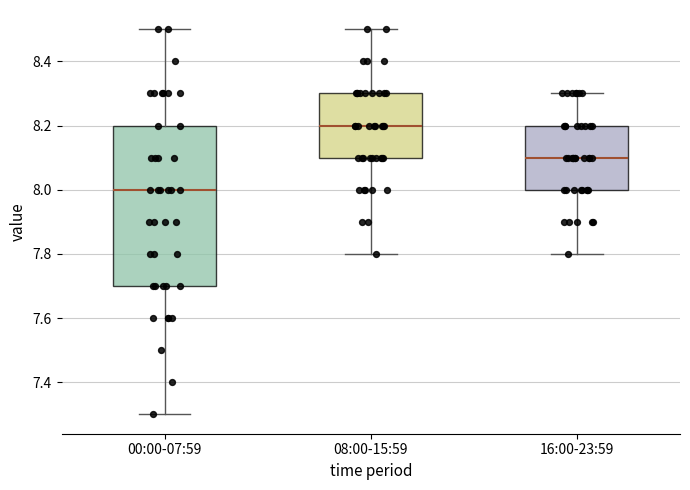

Comparing the boxes themselves (not the whiskers), which one is the tallest?

00:00-07:59